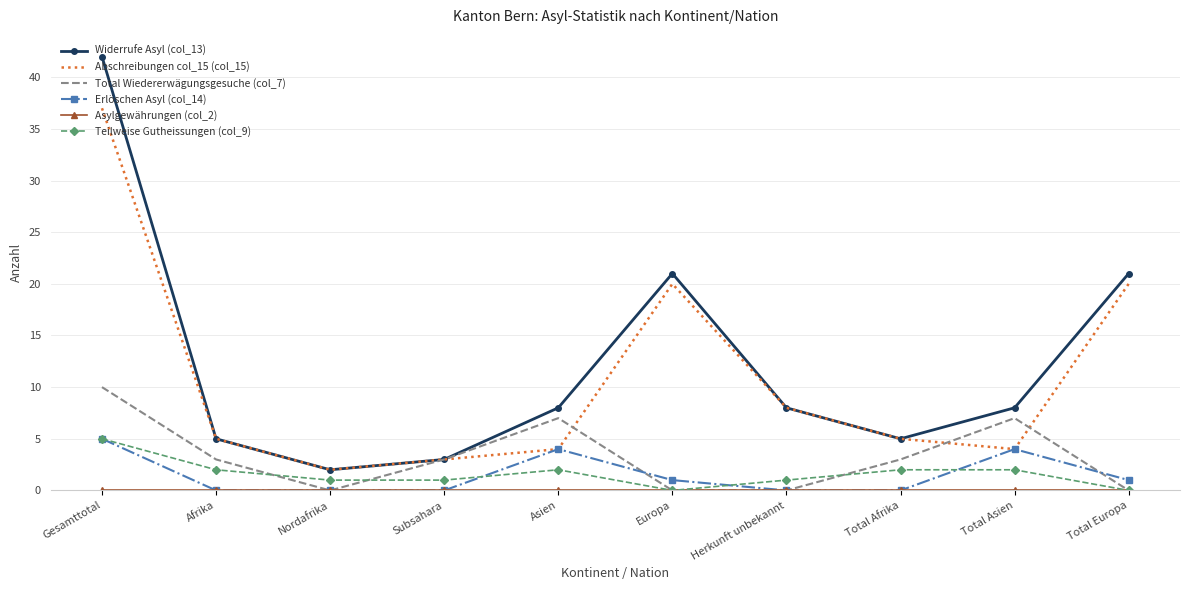

At which category does the chart reach its peak across all series?

Gesamttotal